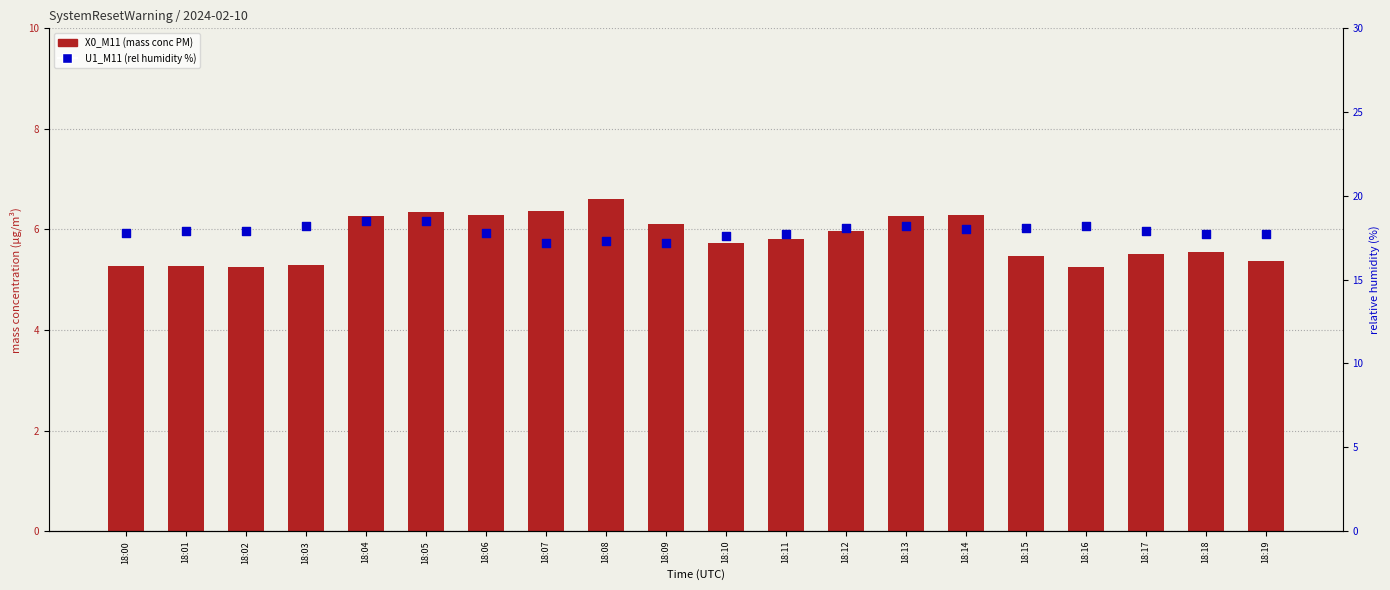

Which series has the largest total across all categories?

U1_M11 (rel humidity %)